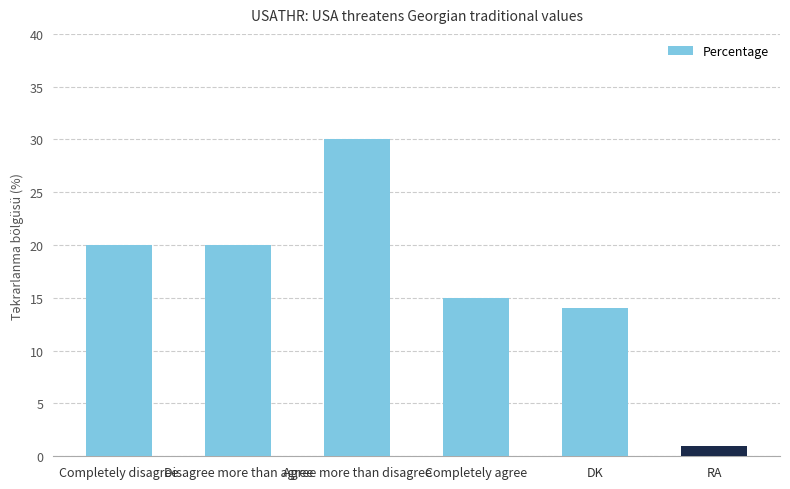

What is the label of the 6th bar from the left?

RA